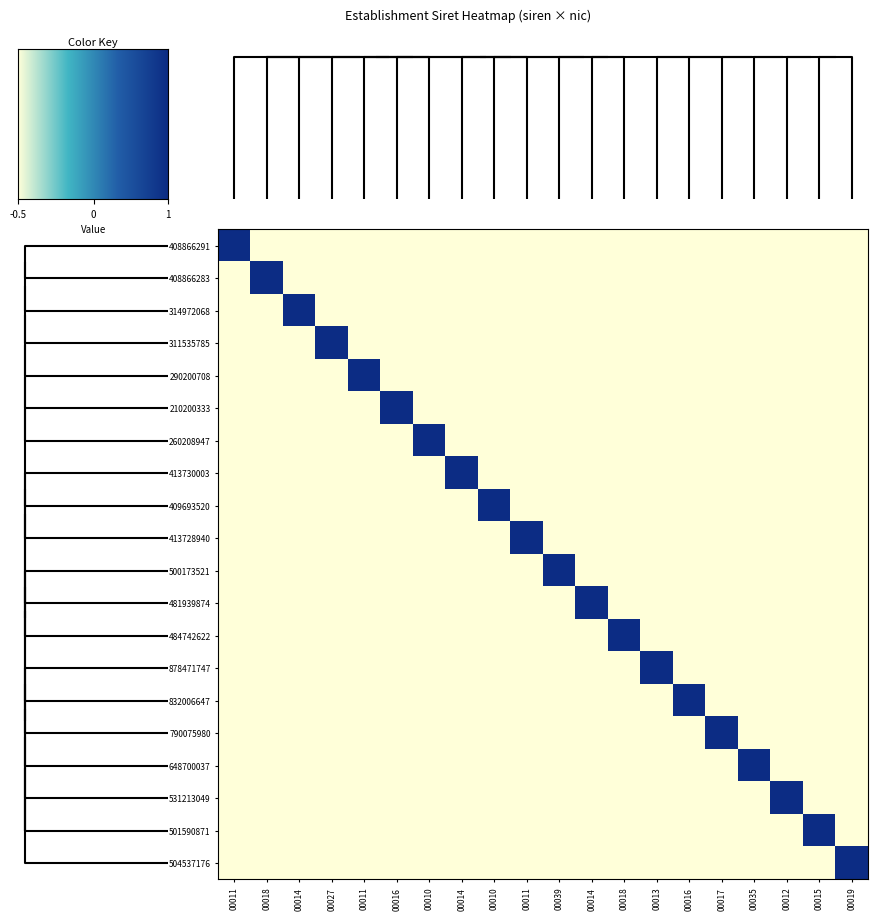

What is the greatest value displayed?

1